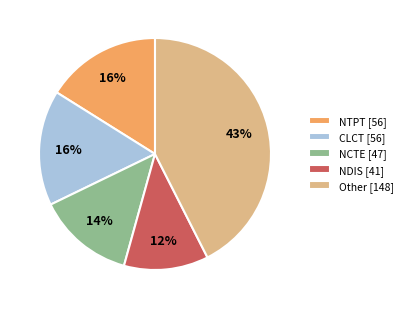

Which category has the biggest portion of the pie?

Other [148]